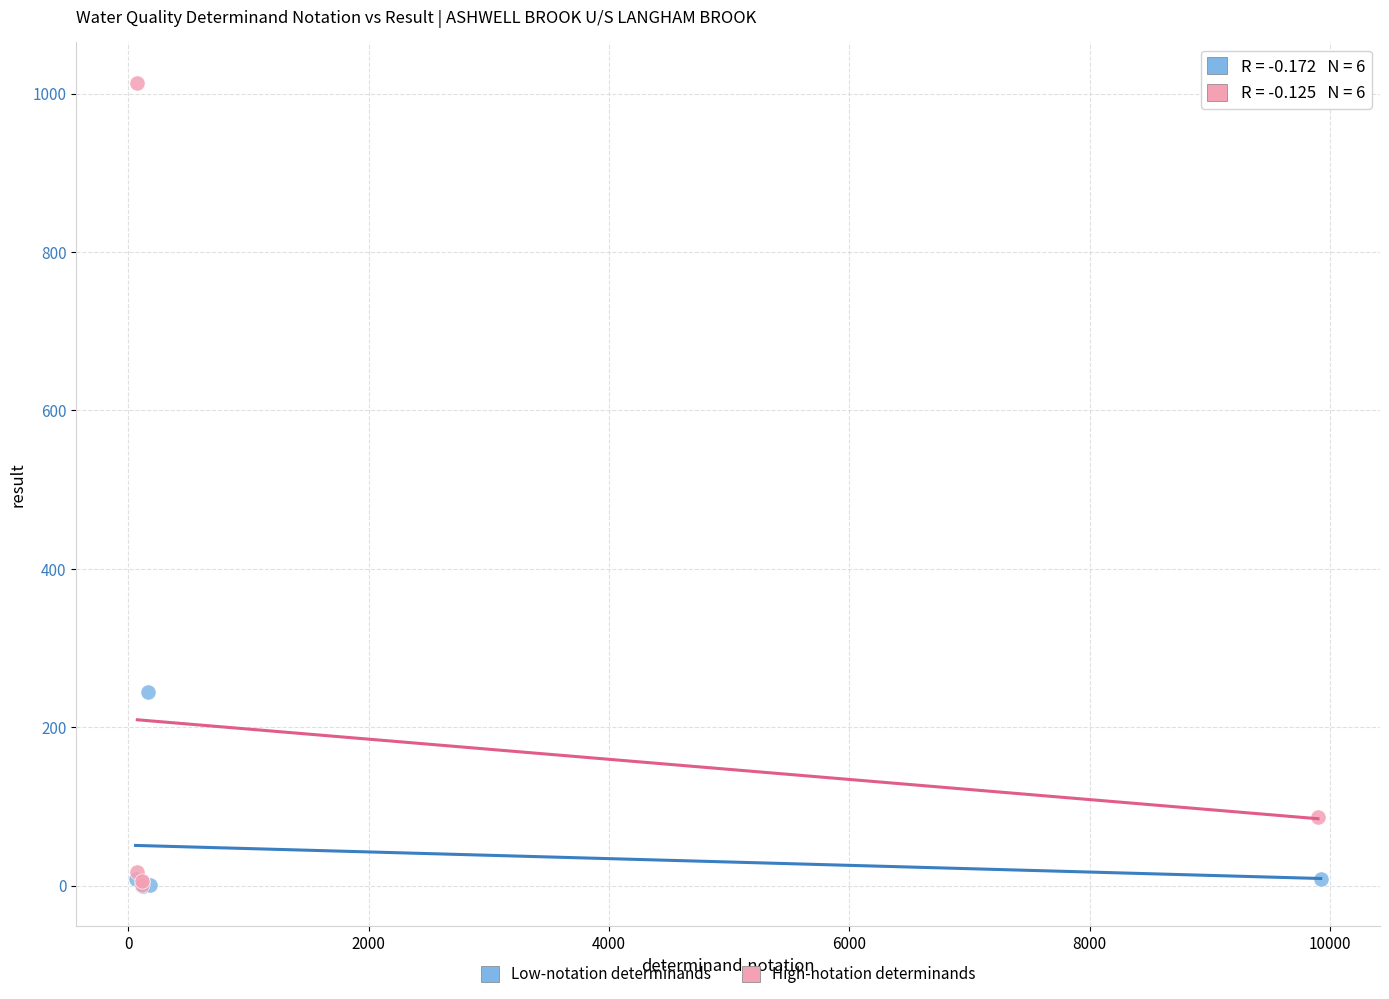

Which series reaches the maximum Y coordinate?

High-notation determinands